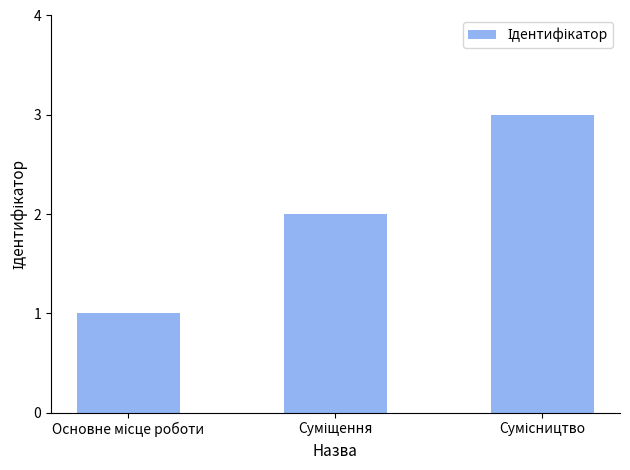

What is the value of the 2nd bar from the left?

2